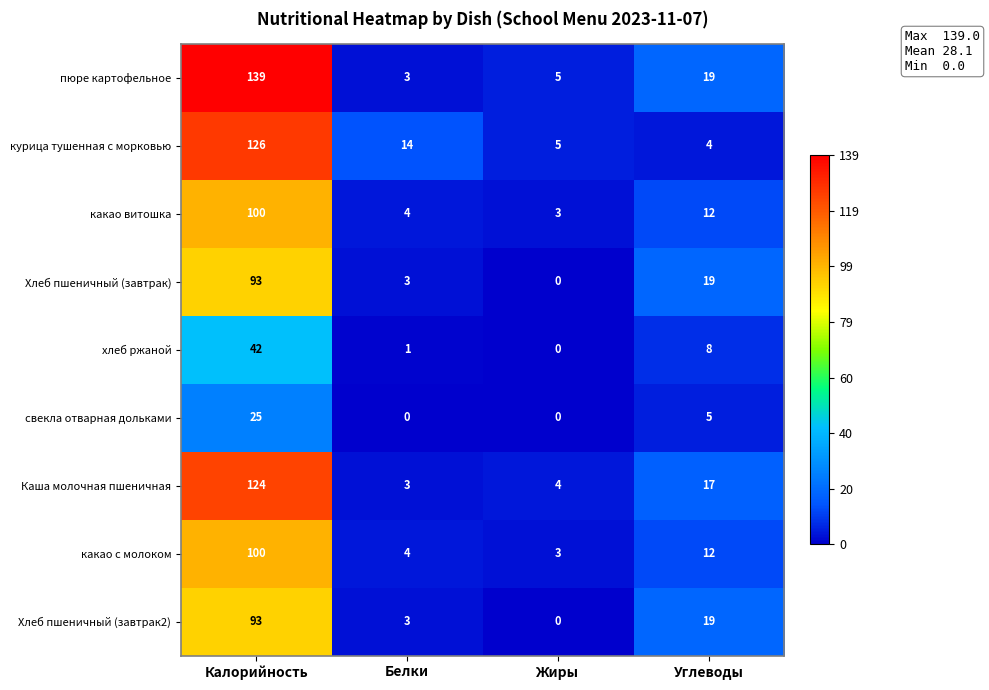

Which series has the largest total across all categories?

пюре картофельное